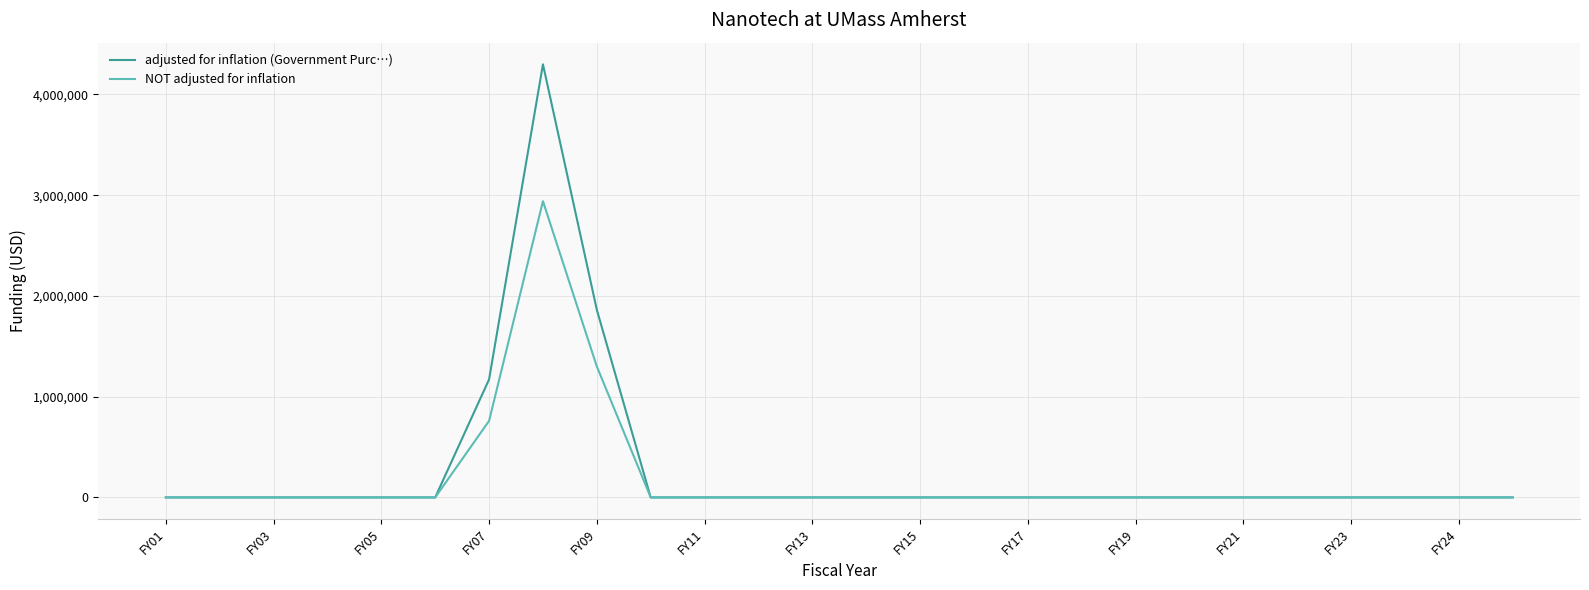

How many series are shown in this chart?

2